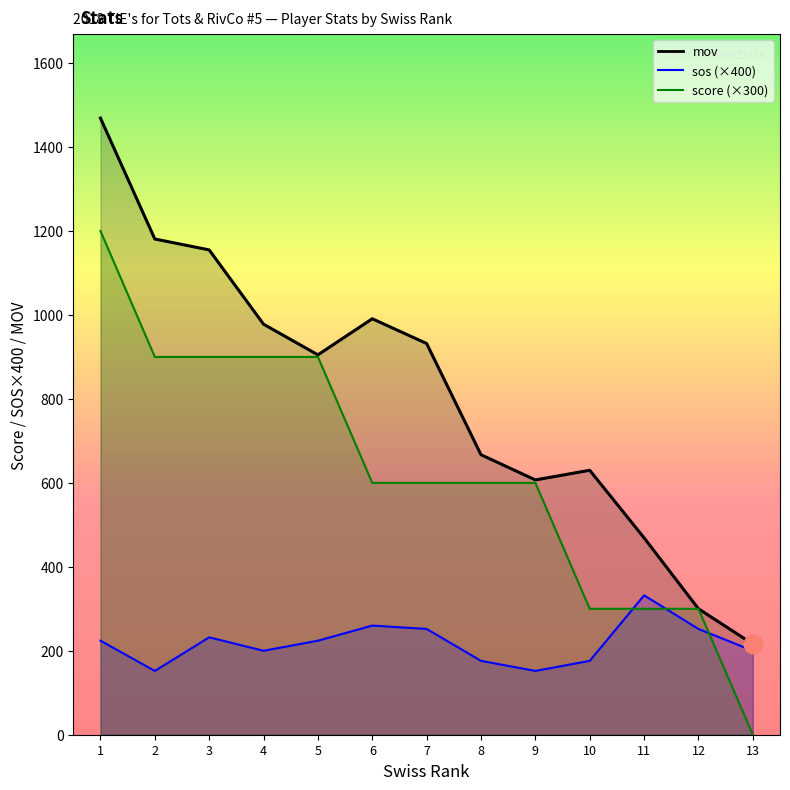

Which series contains the lowest Y value?

score